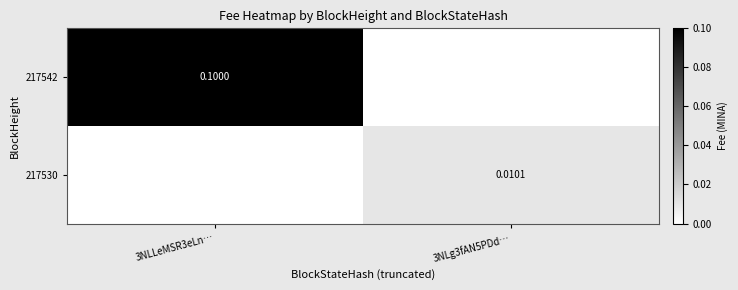

True or false: 217530 has a value of 0.0 at 3NLg3fAN5PDd….

True